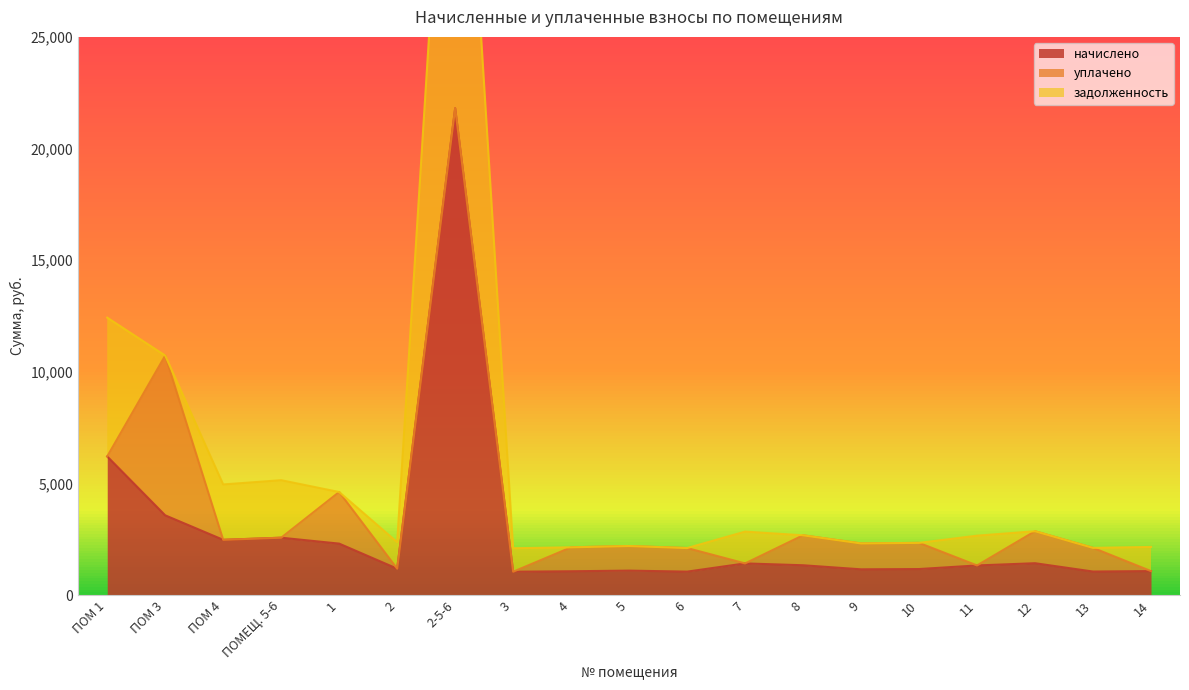

What position from the left is 7?

12